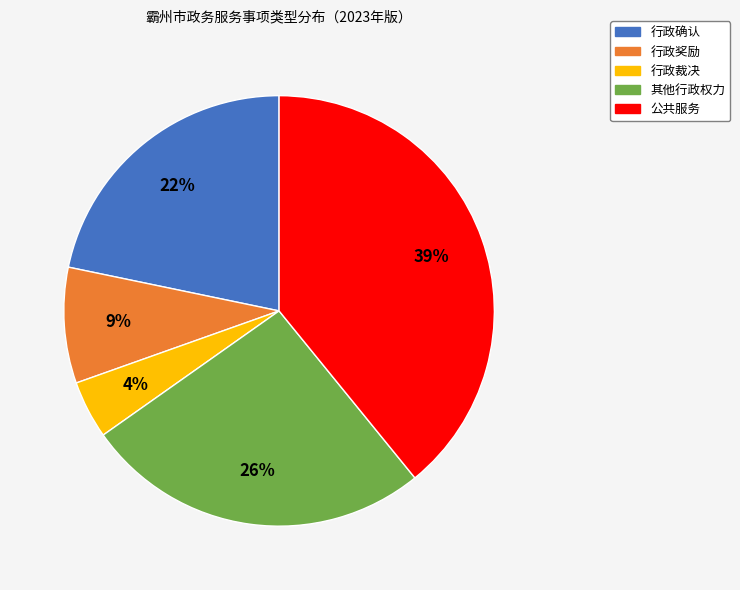

Is it true that 公共服务 is 39% of the pie?

True